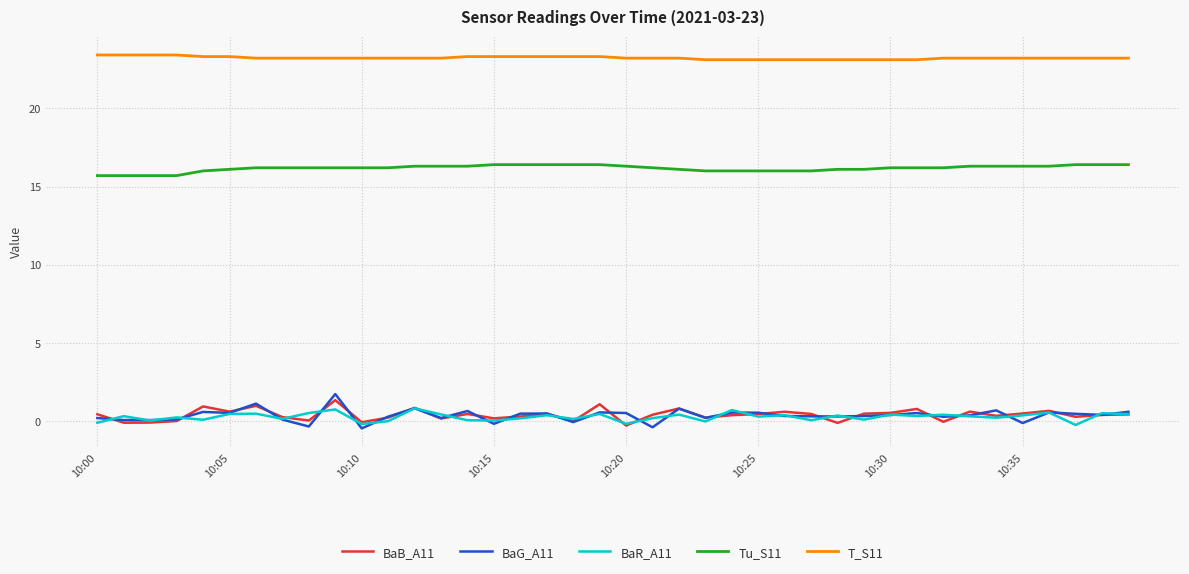

What is the minimum value for BaG_A11?

-0.4